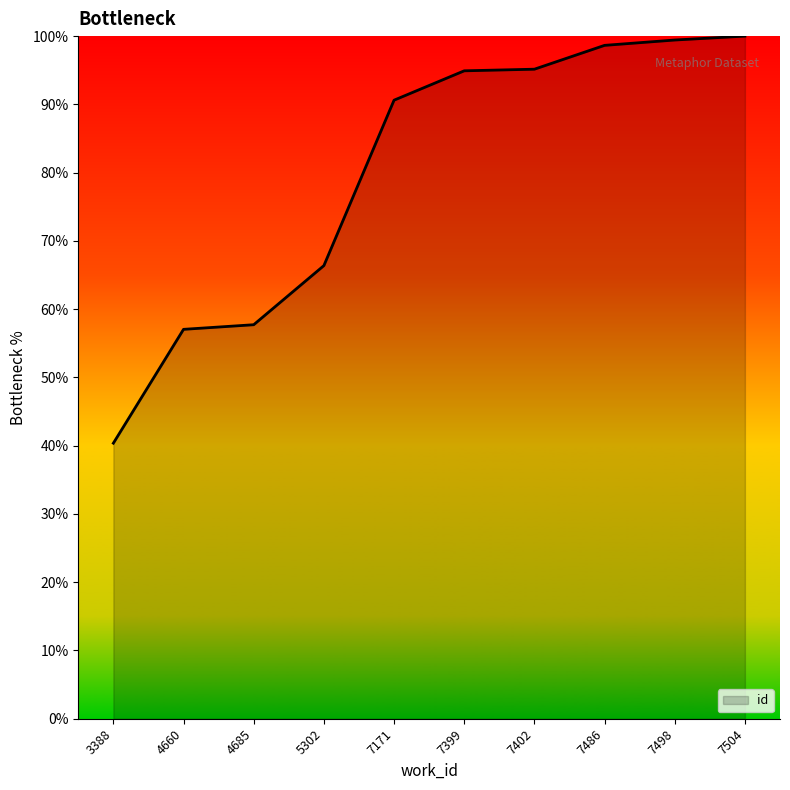

What is the ratio of the value at 7486 to the value at 7399?

1.0